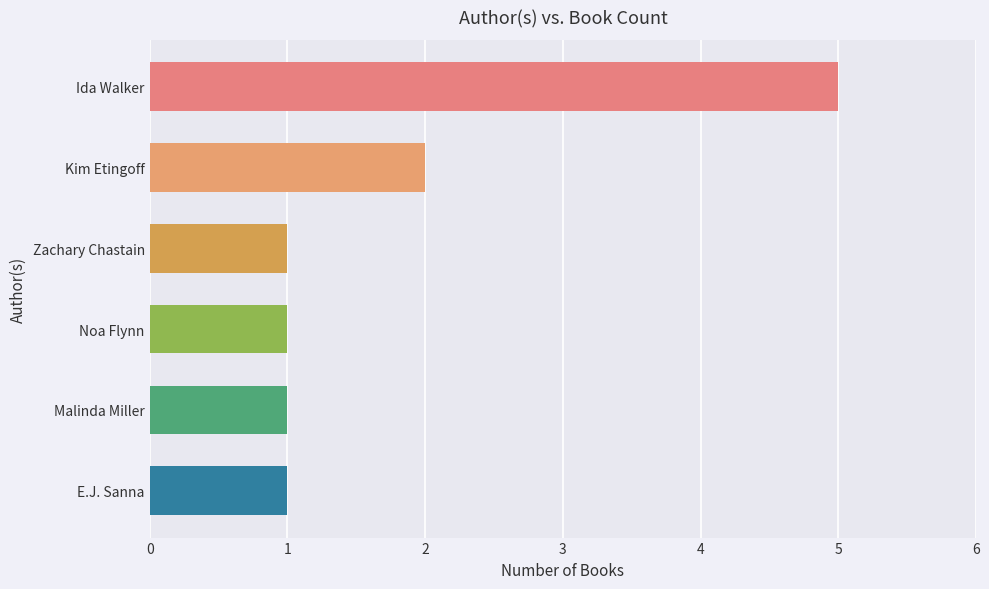

What is the value of the 6th bar from the top?

1